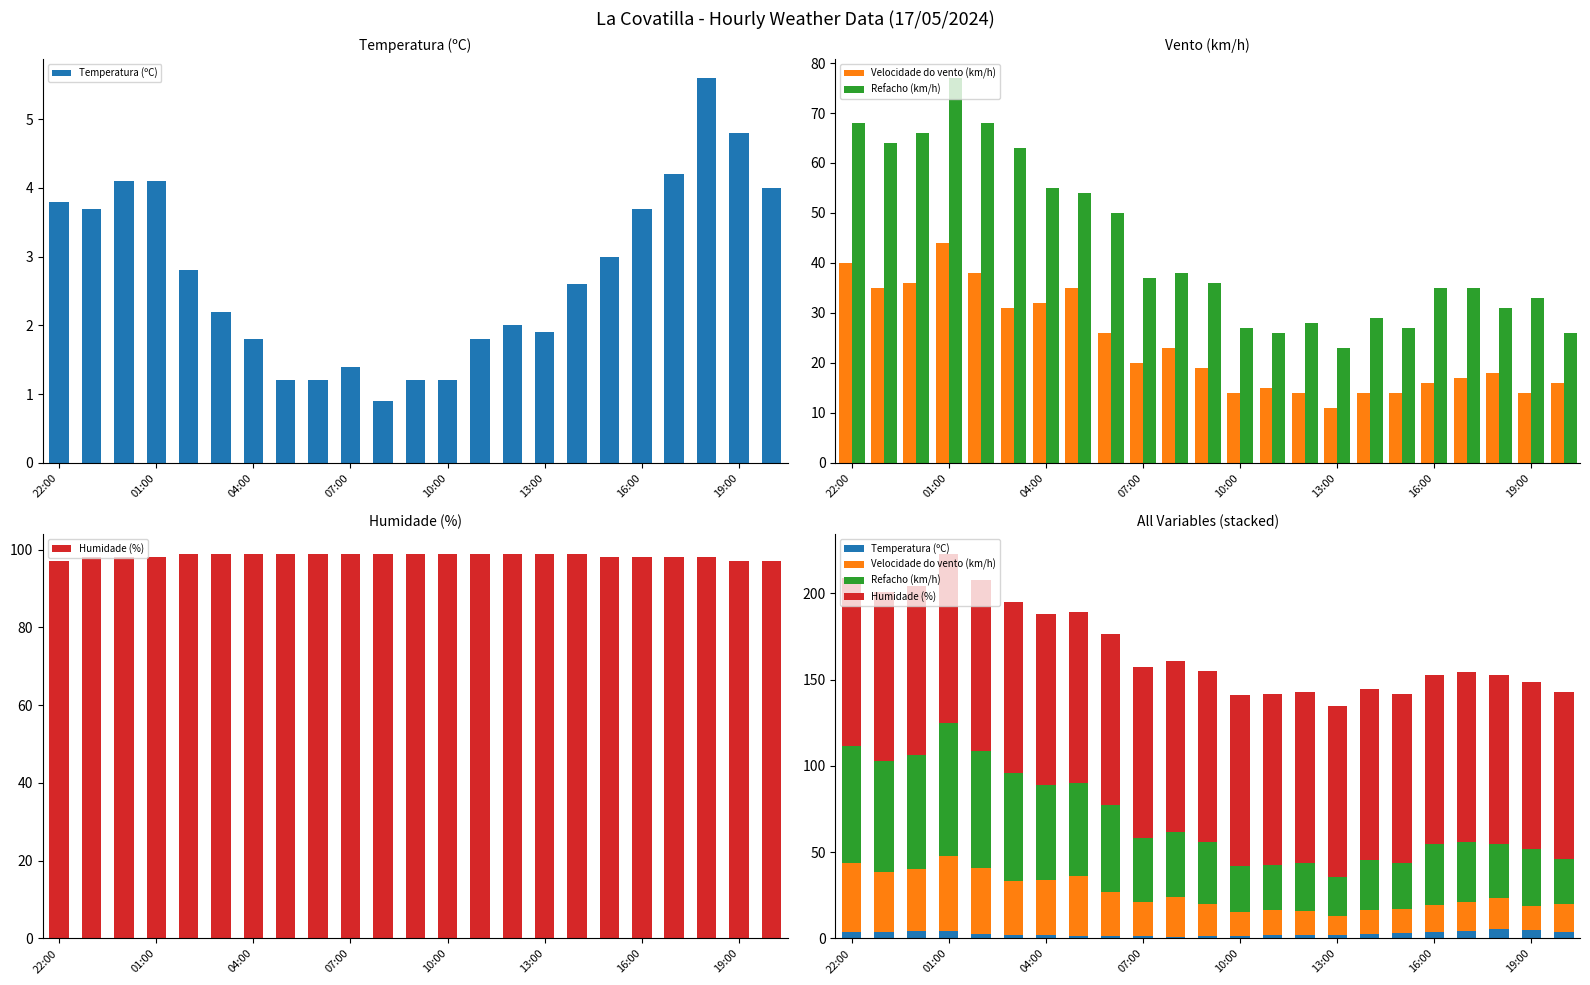

How many data points in Humidade (%) are less than 99?

10